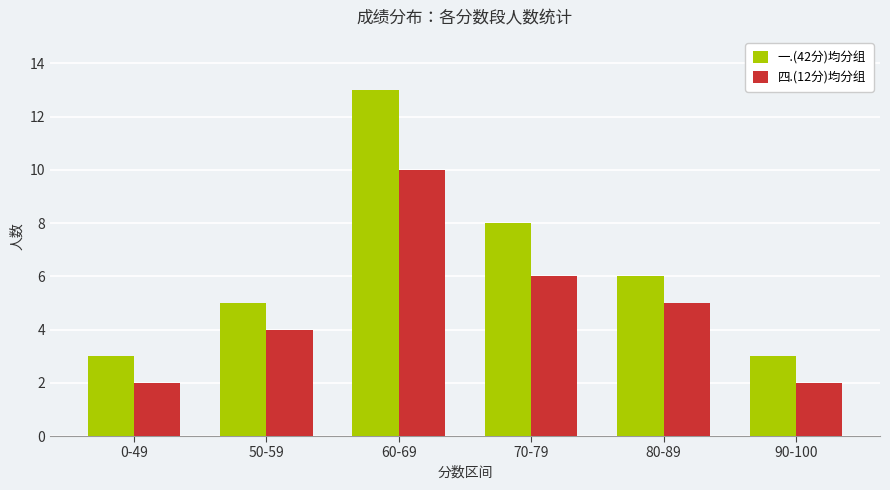

Which series has the widest spread of values?

一.(42分)均分组